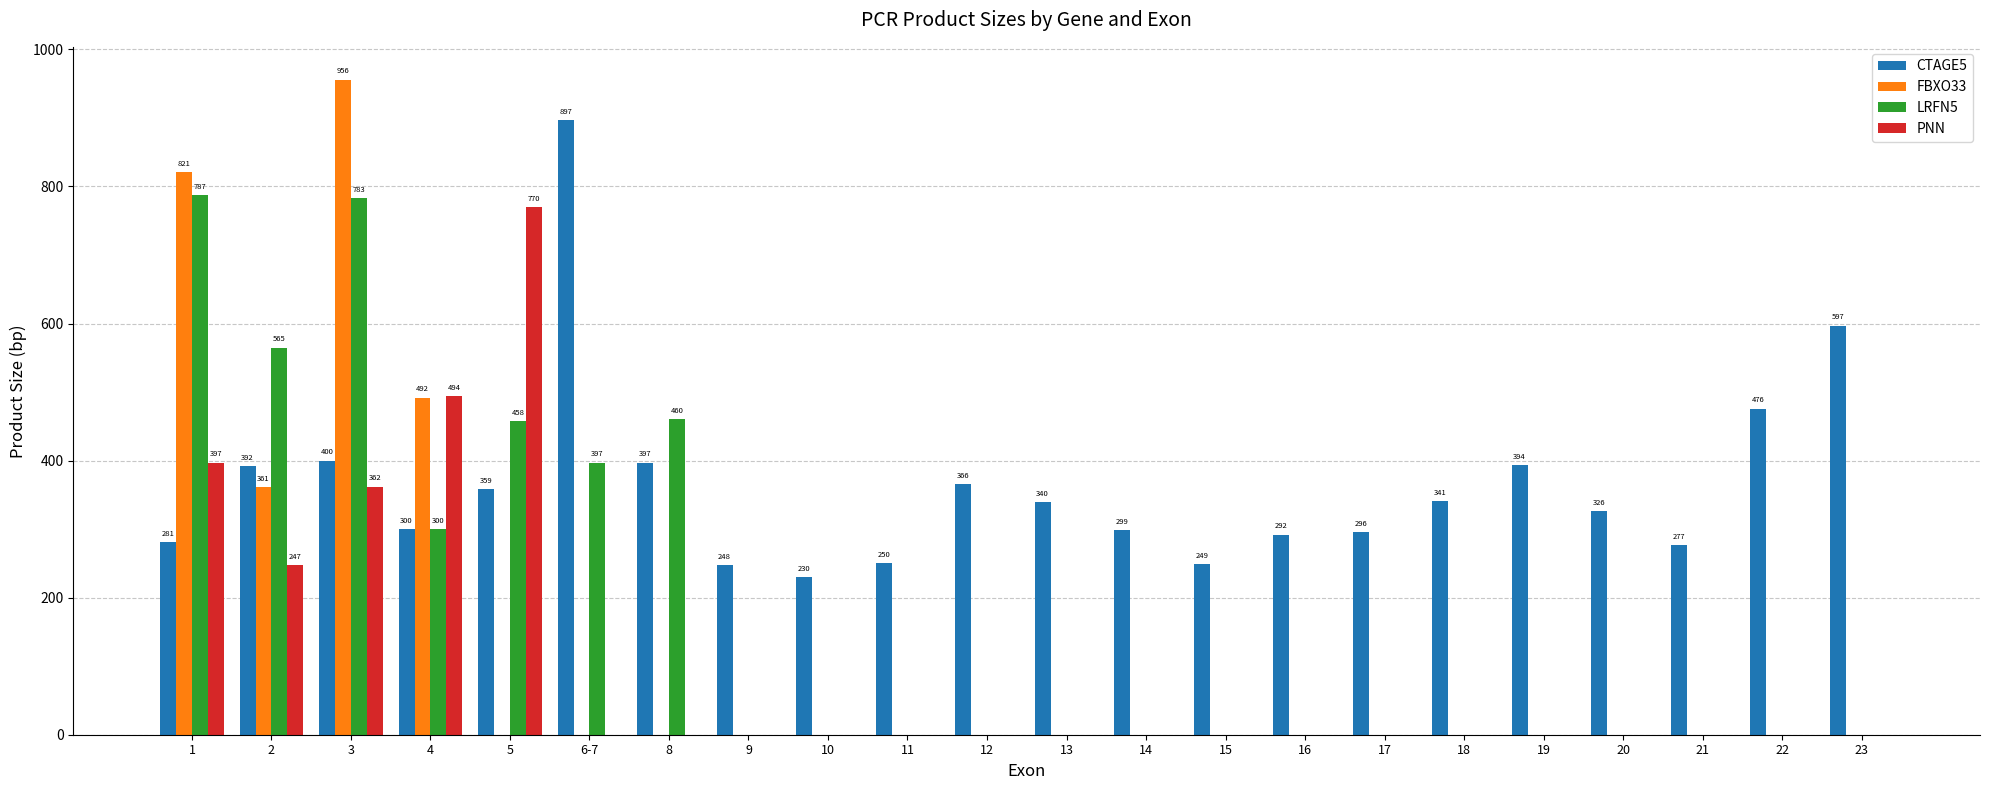

What is the sum of all FBXO33 values?

2630